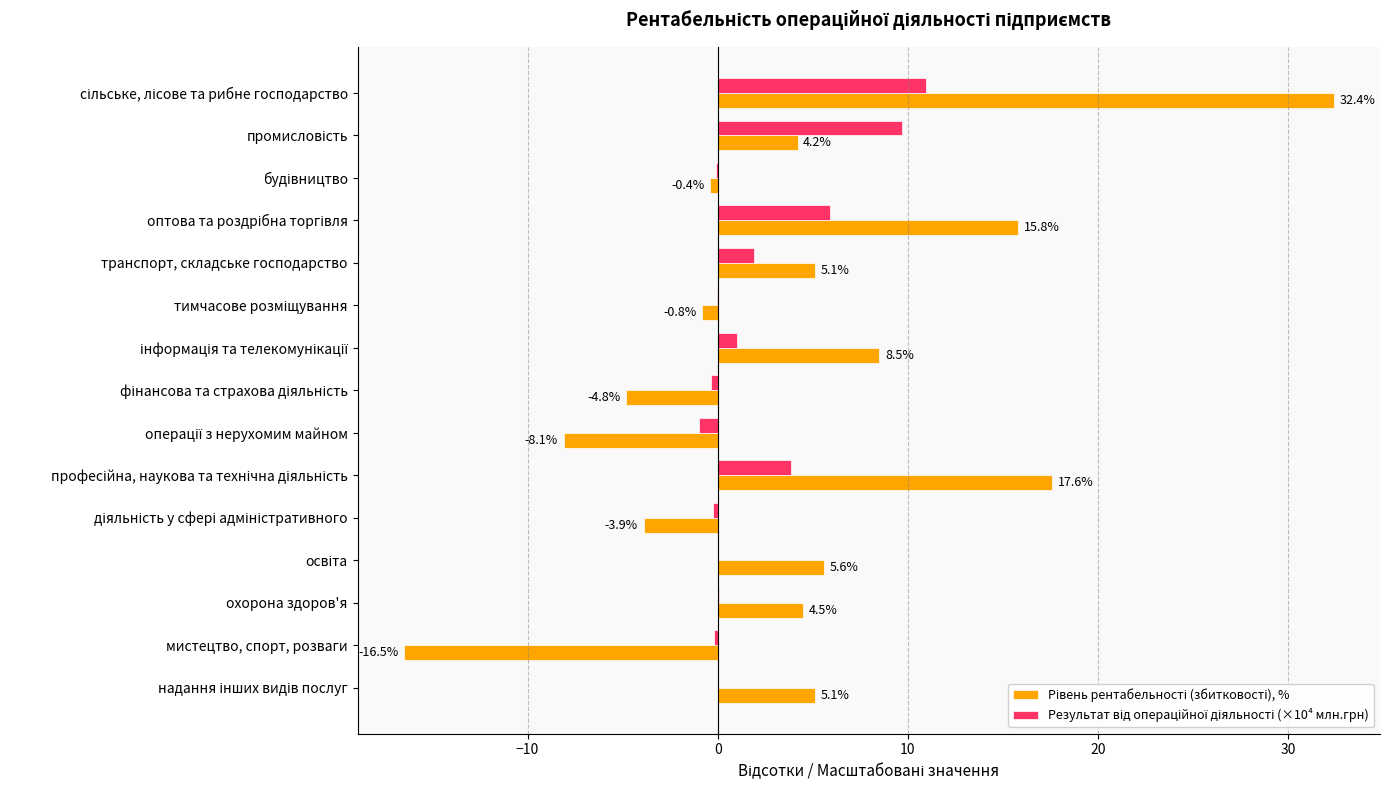

What is the greatest value displayed?

32.4